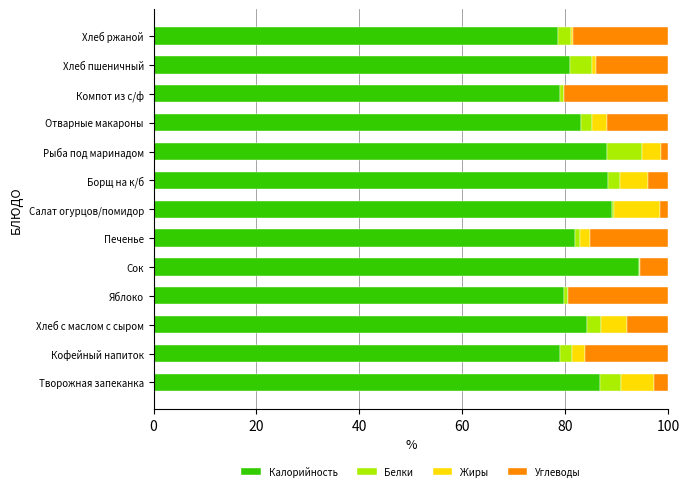

What is the total value across all series at Хлеб с маслом с сыром?

100.0